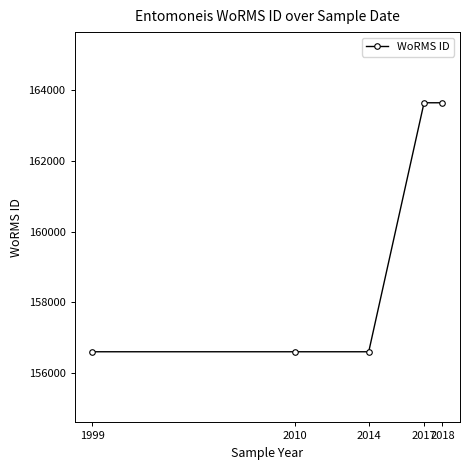

Count the number of categories in the chart.

5